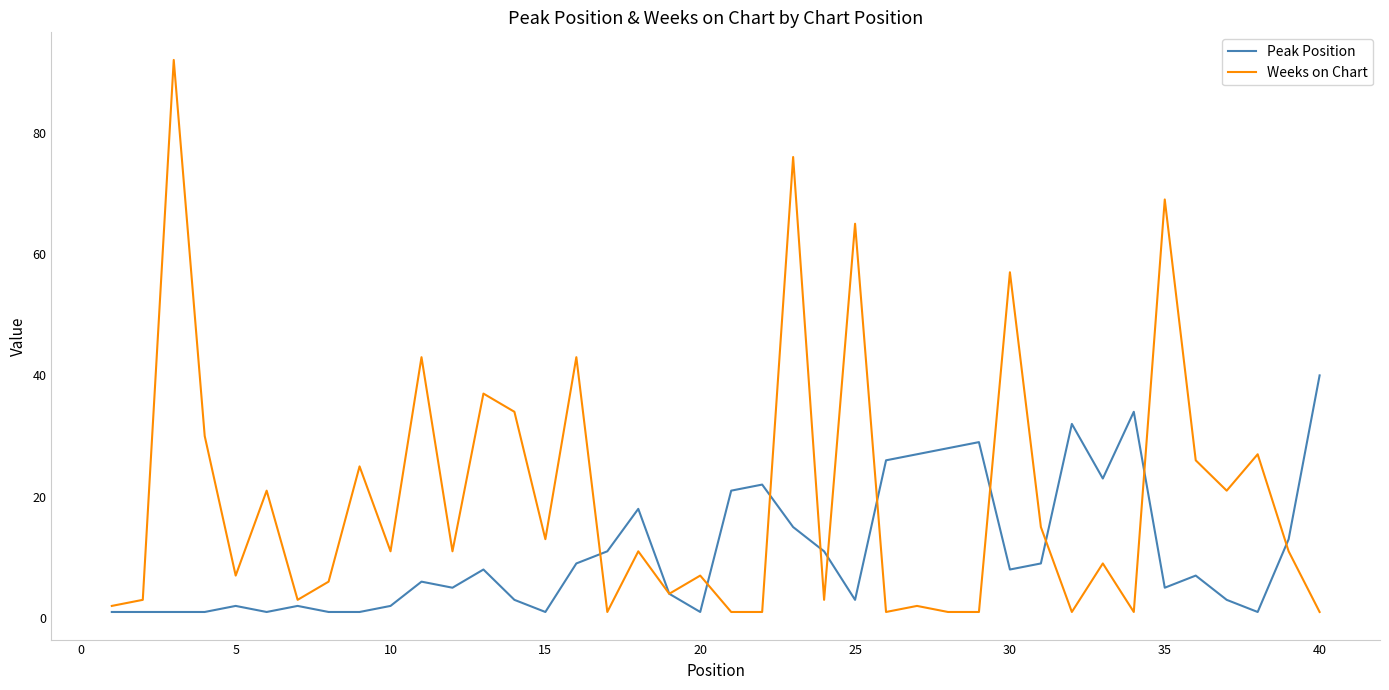

What is the maximum value for Weeks on Chart?

92